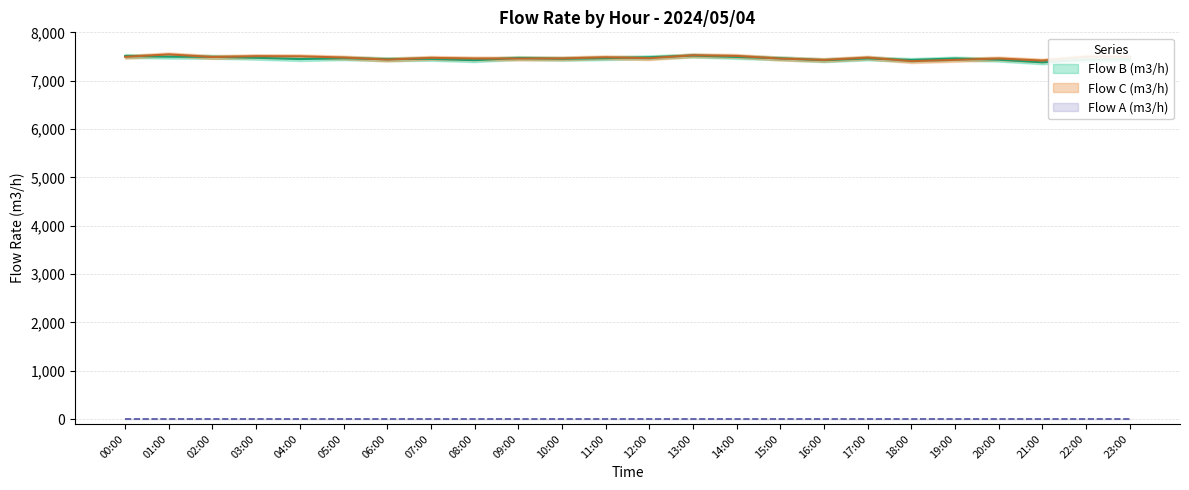

What is the label of the 22nd point from the left?

21:00